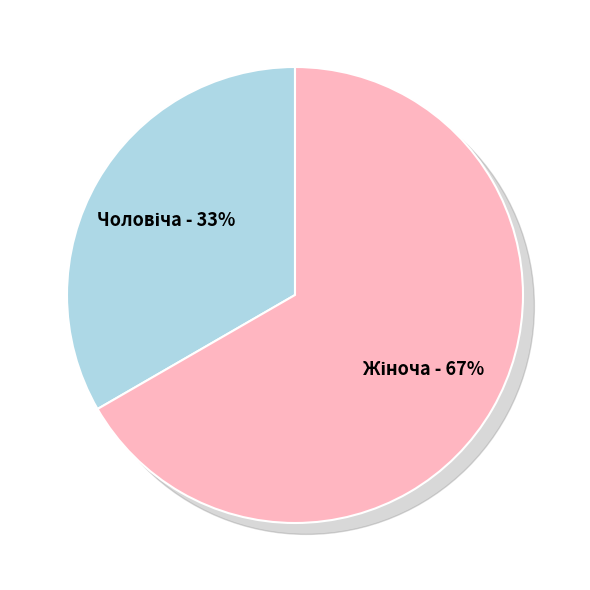

To the nearest percent, what is the average slice percentage?

50%